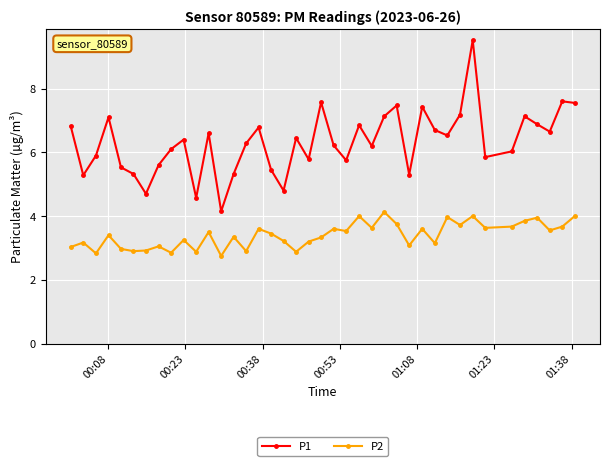

True or false: P2 and P1 cross at least once.

False